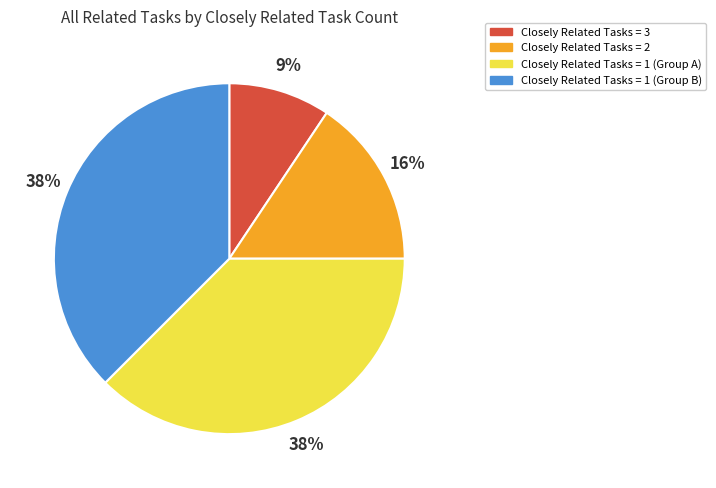

Which slice is the smallest?

Closely Related Tasks = 3